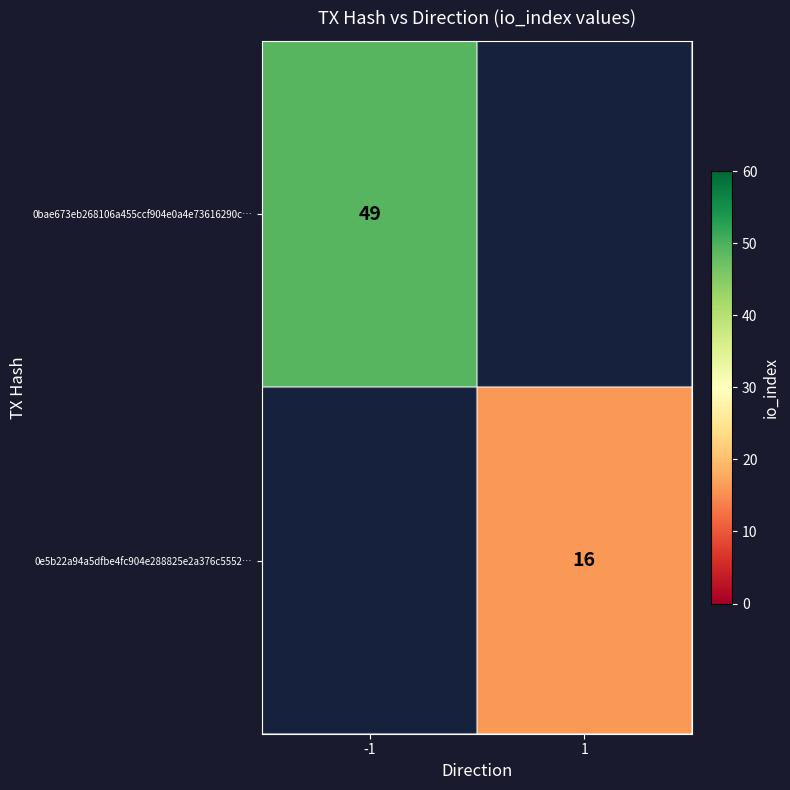

Which label corresponds to the largest value in the chart?

-1